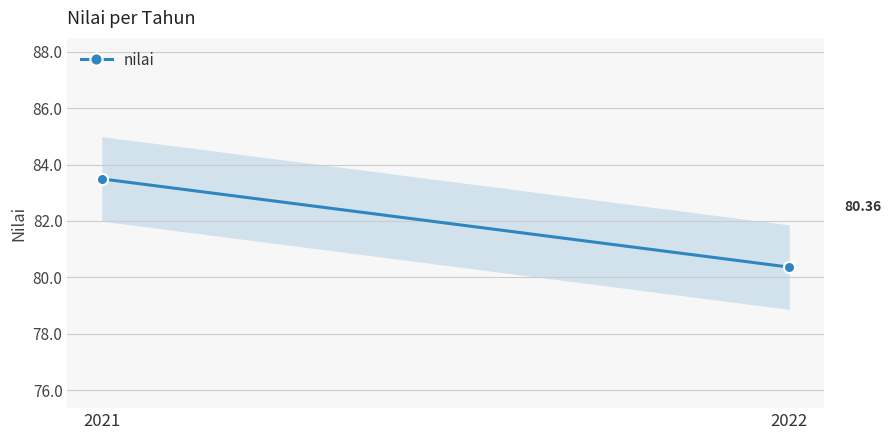

How many distinct data groups are displayed?

1